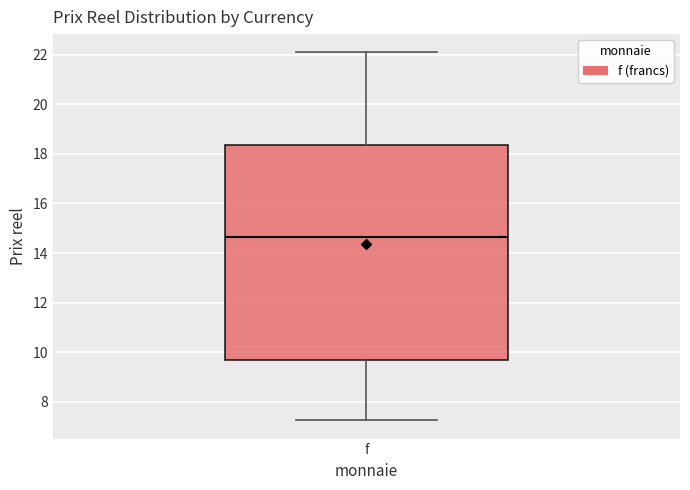

Where is the lower edge of the box for f on the y-axis? The values are not printed on the chart, so give them approximately, as read against the axis.

9.6